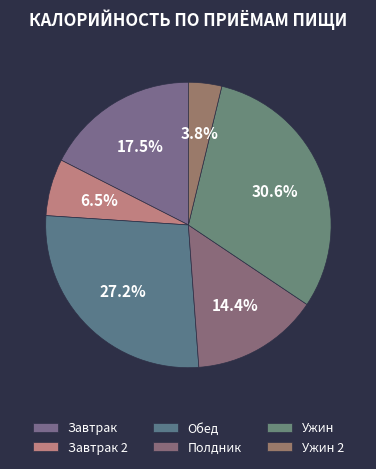

Count the number of slices in the pie.

6